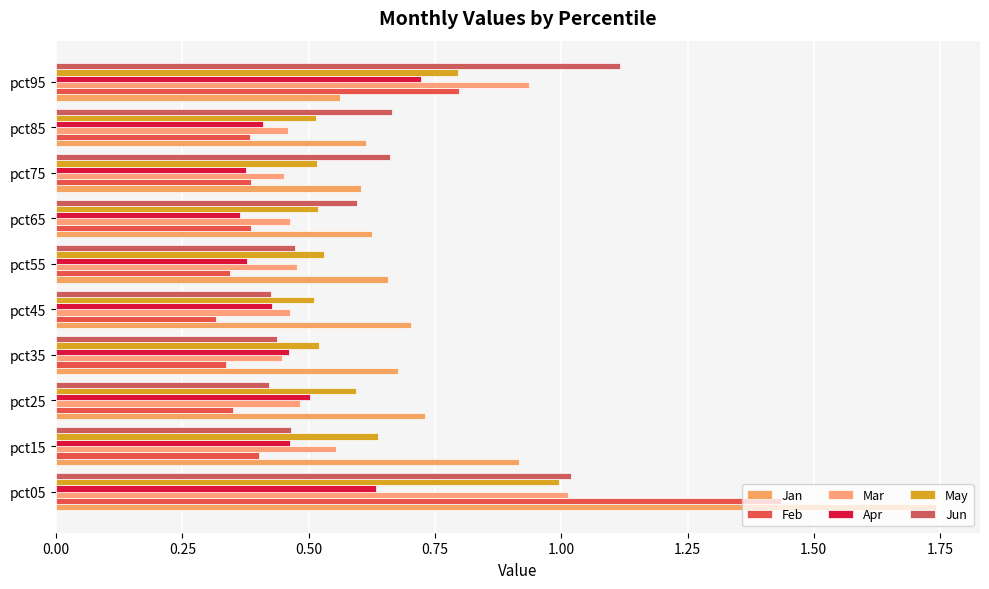

What is the value of the Jun bar at the 2nd from the left?

0.5